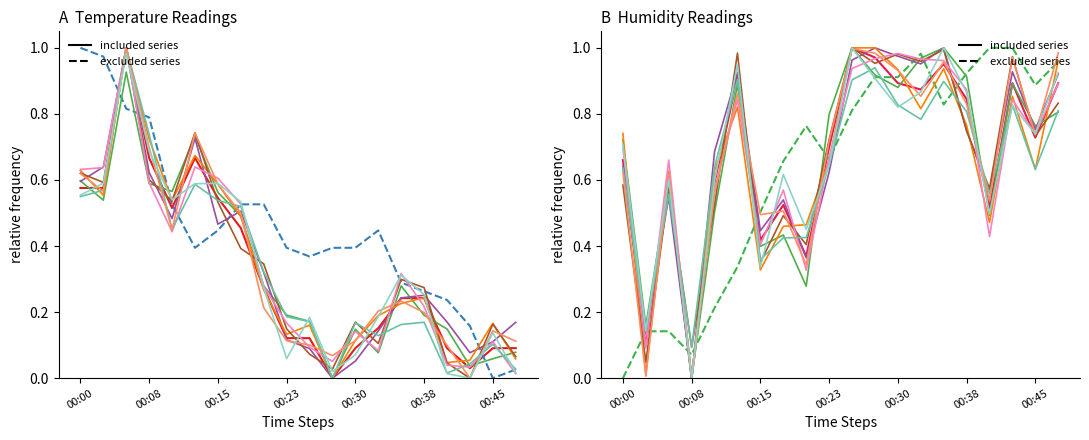

How many data points in humidity_01 are above 0?

19